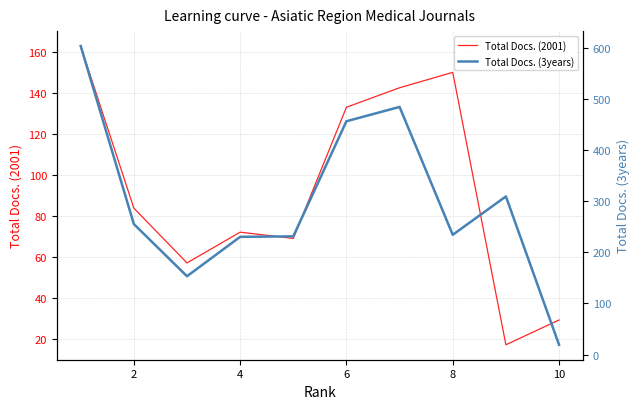

At how many categories does at least one series exceed 325?

3